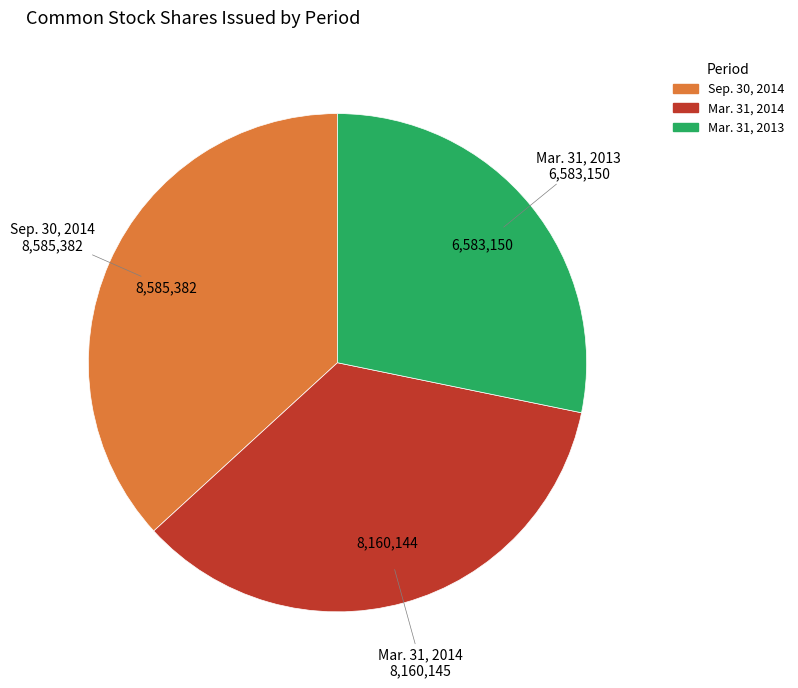

Does any single category account for the majority?

No